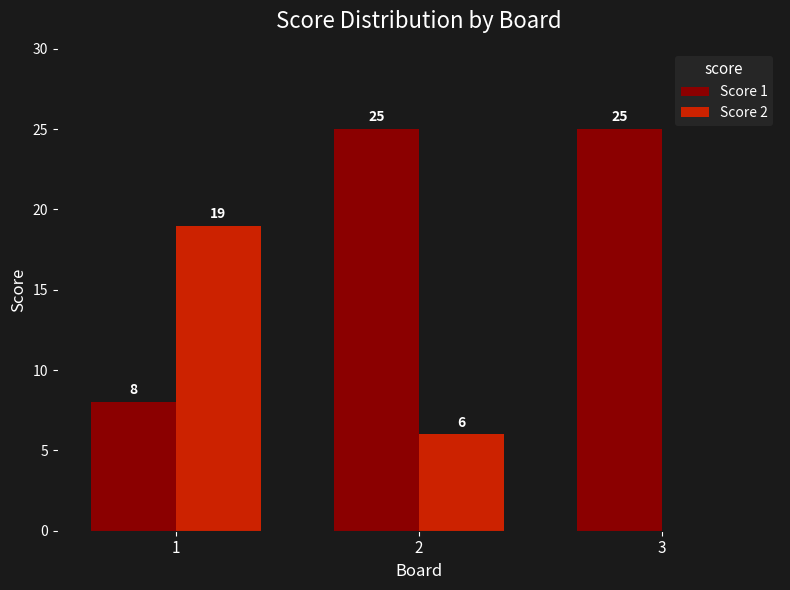

Reading left to right, transcribe all the data shown in this chart.

Score 1: 1=8	2=25	3=25
Score 2: 1=19	2=6	3=0